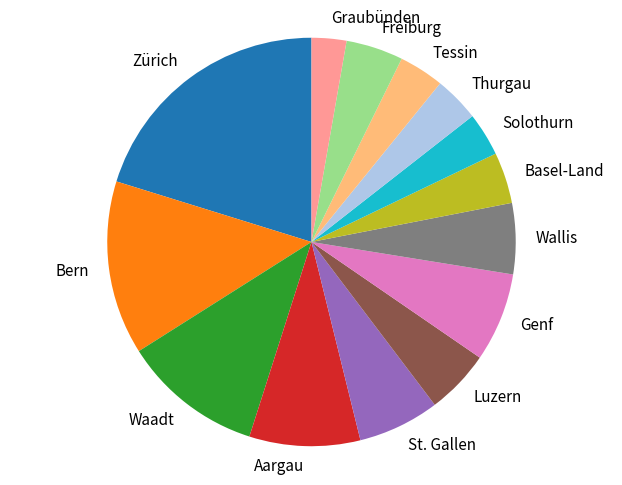

Which category has the biggest portion of the pie?

Zürich